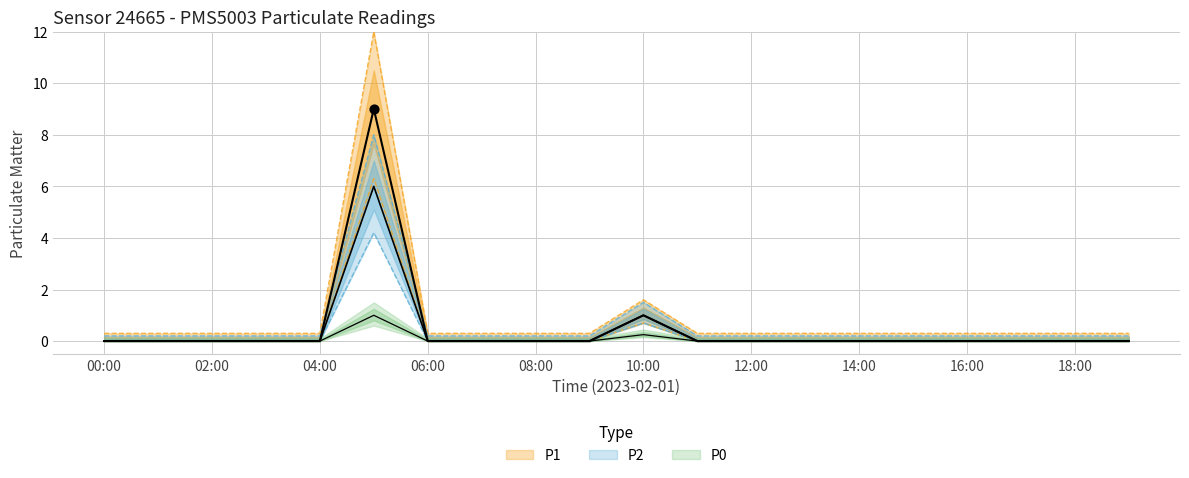

Which series has the largest total across all categories?

P1